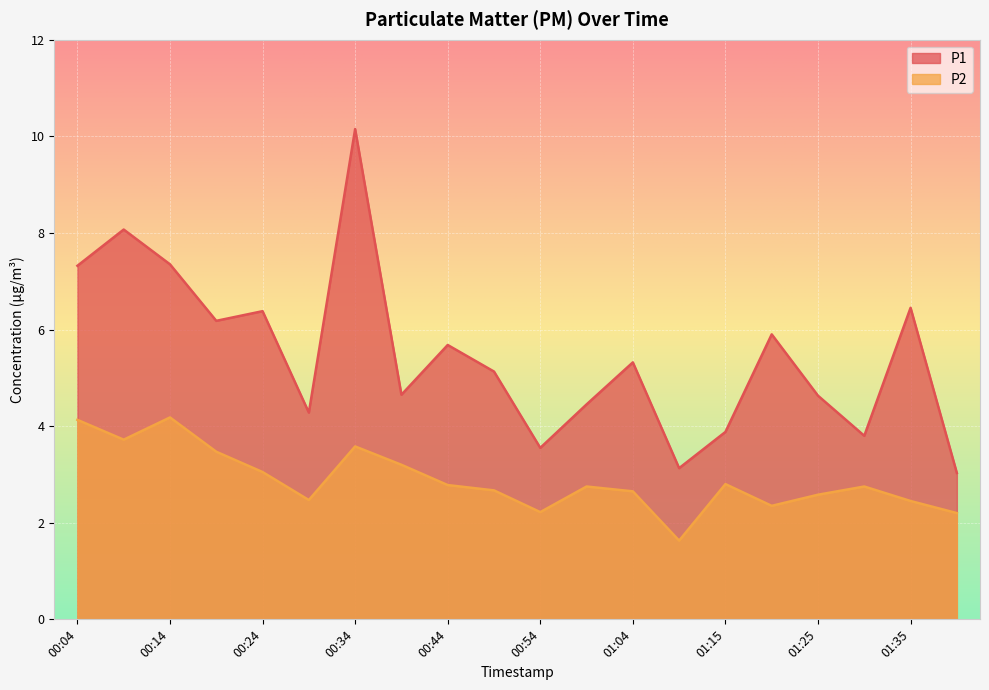

Which series has the largest total across all categories?

P1